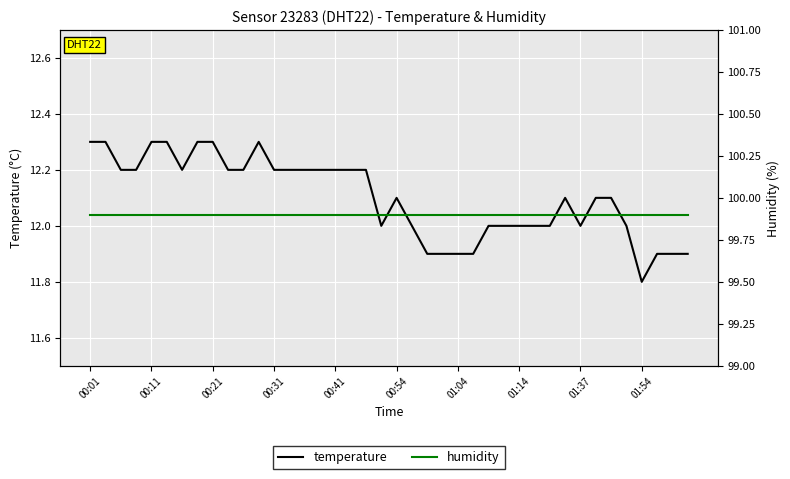

How many temperature values are between 12 and 13?

32